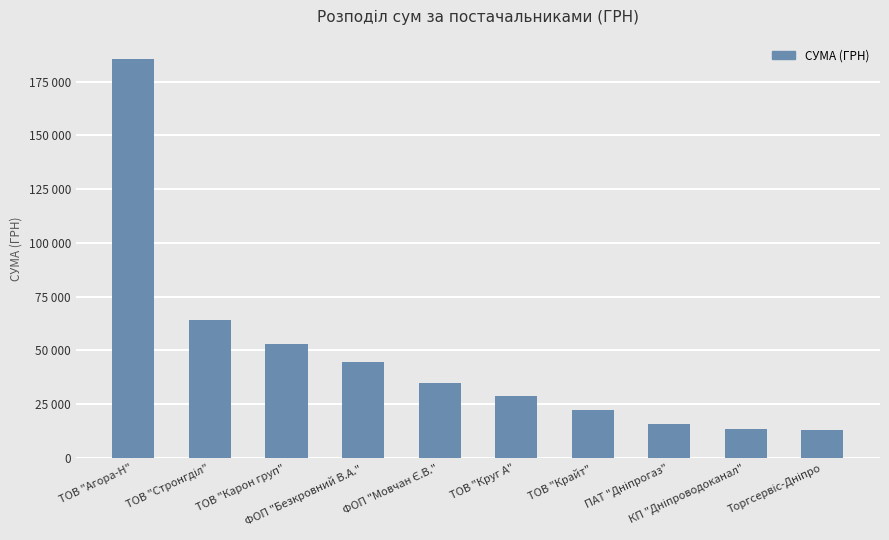

Where is the data nearest to the value 99228?

ТОВ "Стронгділ"